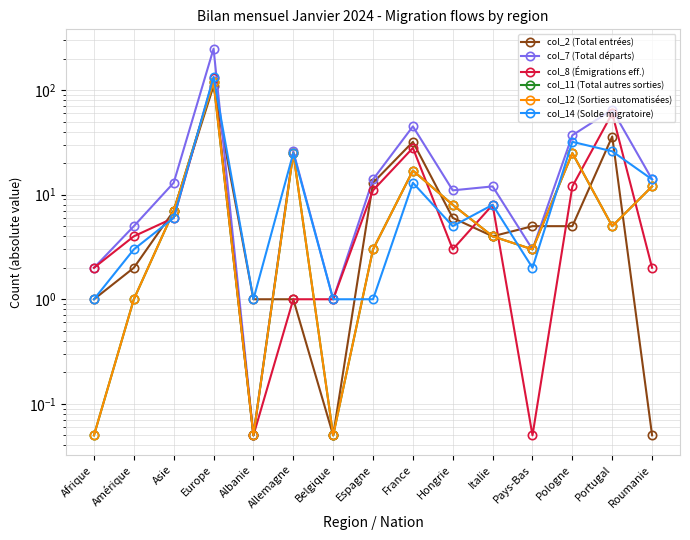

Reading right to left, extract all data points from this chart.

col_2 (Total entrées): Roumanie=0.1	Portugal=36.0	Pologne=5.0	Pays-Bas=5.0	Italie=4.0	Hongrie=6.0	France=32.0	Espagne=13.0	Belgique=0.1	Allemagne=1.0	Albanie=1.0	Europe=110.0	Asie=7.0	Amérique=2.0	Afrique=1.0
col_7 (Total départs): Roumanie=14.0	Portugal=65.0	Pologne=37.0	Pays-Bas=3.0	Italie=12.0	Hongrie=11.0	France=45.0	Espagne=14.0	Belgique=1.0	Allemagne=26.0	Albanie=0.1	Europe=249.0	Asie=13.0	Amérique=5.0	Afrique=2.0
col_8 (Émigrations eff.): Roumanie=2.0	Portugal=60.0	Pologne=12.0	Pays-Bas=0.1	Italie=8.0	Hongrie=3.0	France=28.0	Espagne=11.0	Belgique=1.0	Allemagne=1.0	Albanie=0.1	Europe=130.0	Asie=6.0	Amérique=4.0	Afrique=2.0
col_11 (Total autres sorties): Roumanie=12.0	Portugal=5.0	Pologne=25.0	Pays-Bas=3.0	Italie=4.0	Hongrie=8.0	France=17.0	Espagne=3.0	Belgique=0.1	Allemagne=25.0	Albanie=0.1	Europe=119.0	Asie=7.0	Amérique=1.0	Afrique=0.1
col_12 (Sorties automatisées): Roumanie=12.0	Portugal=5.0	Pologne=25.0	Pays-Bas=3.0	Italie=4.0	Hongrie=8.0	France=17.0	Espagne=3.0	Belgique=0.1	Allemagne=25.0	Albanie=0.1	Europe=119.0	Asie=7.0	Amérique=1.0	Afrique=0.1
col_14 (Solde migratoire): Roumanie=14.0	Portugal=26.0	Pologne=32.0	Pays-Bas=2.0	Italie=8.0	Hongrie=5.0	France=13.0	Espagne=1.0	Belgique=1.0	Allemagne=25.0	Albanie=1.0	Europe=134.0	Asie=6.0	Amérique=3.0	Afrique=1.0